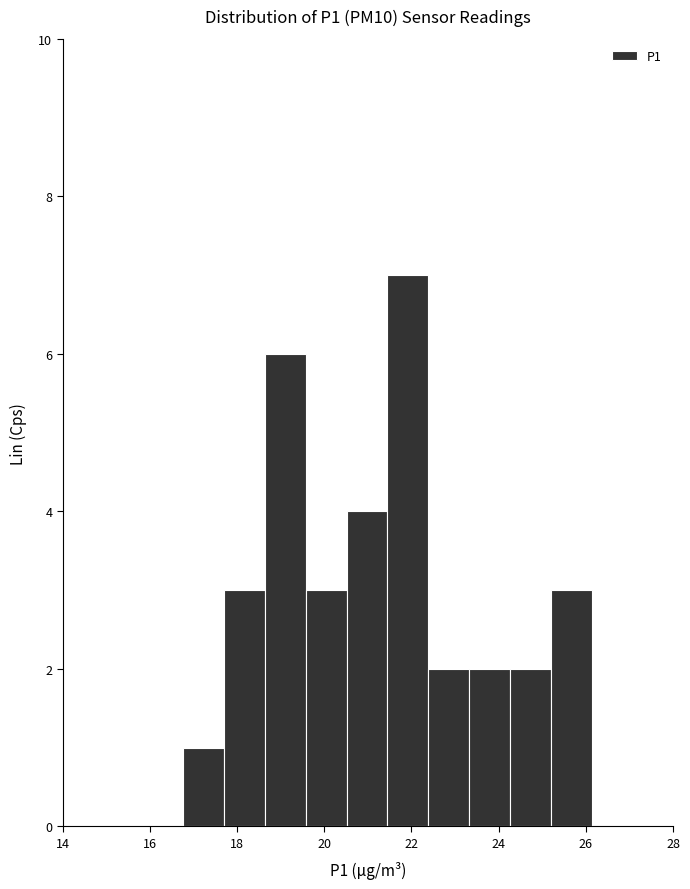

What is the height of the bar covering 17.6 to 18.6 on the x-axis? Neither the bar edges nor the heights are printed on the chart, so give them approximately, as read against the axes.

3